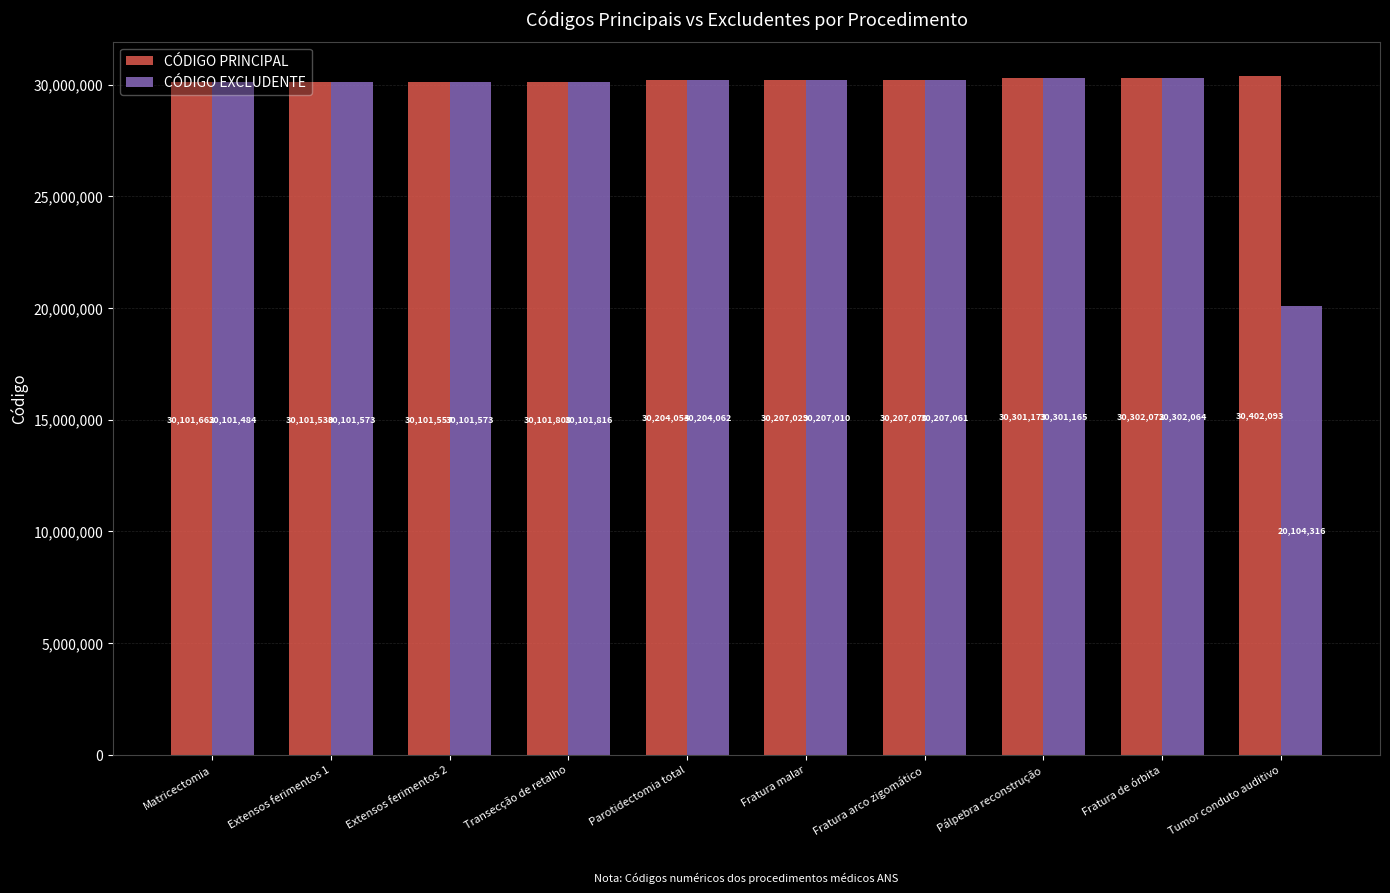

How many categories are shown in the chart?

10